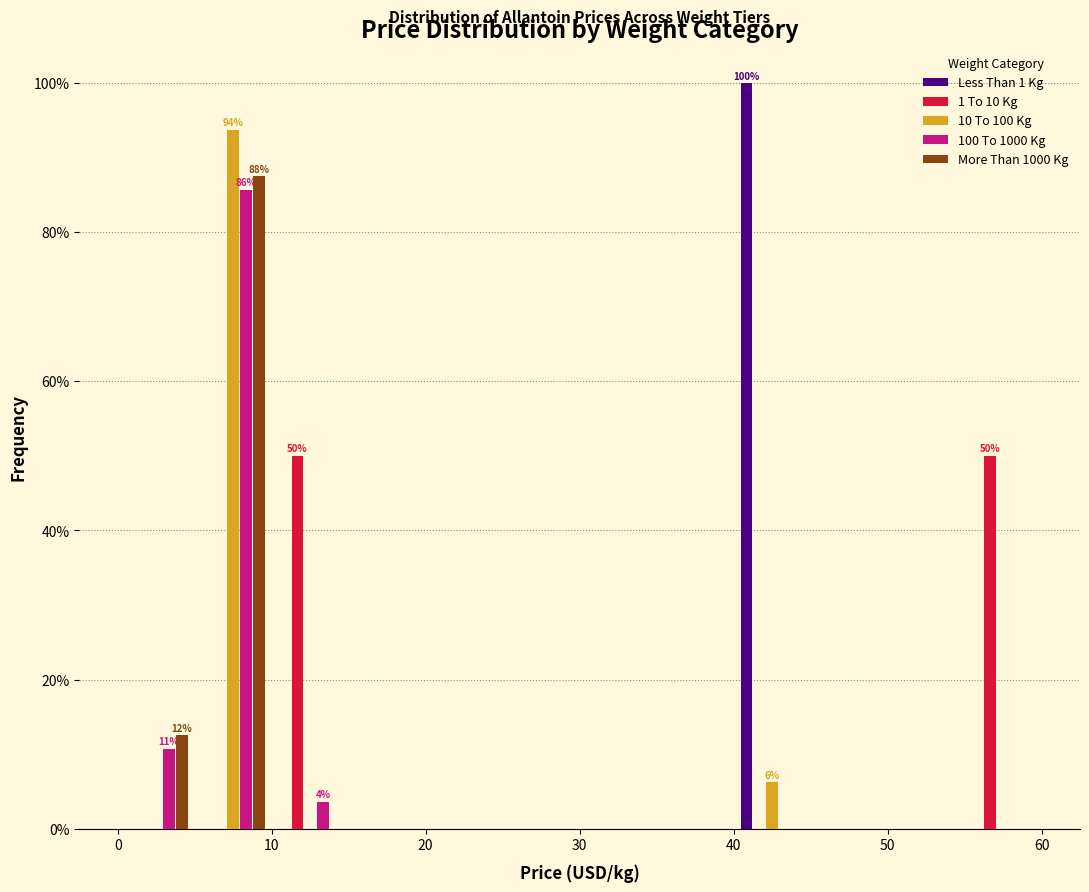

In the 10 To 100 Kg series, which range on the x-axis has the tallest bar?

5 to 10